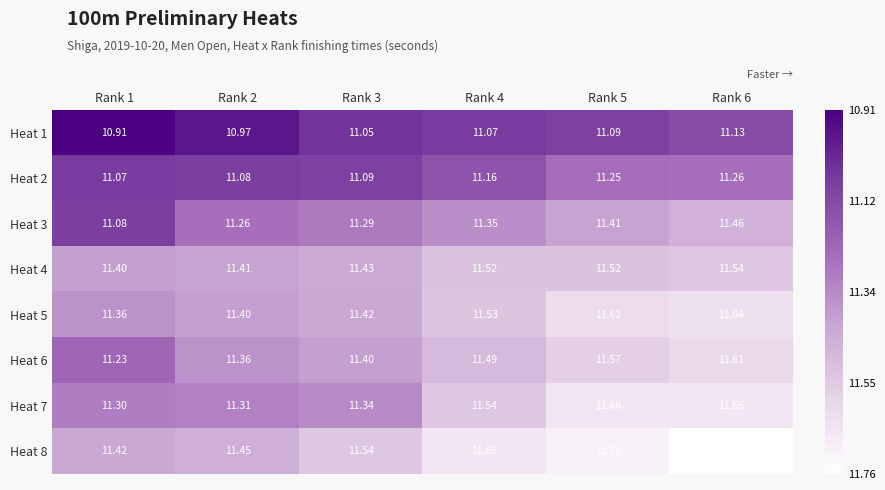

Which series has the largest total across all categories?

Heat 8